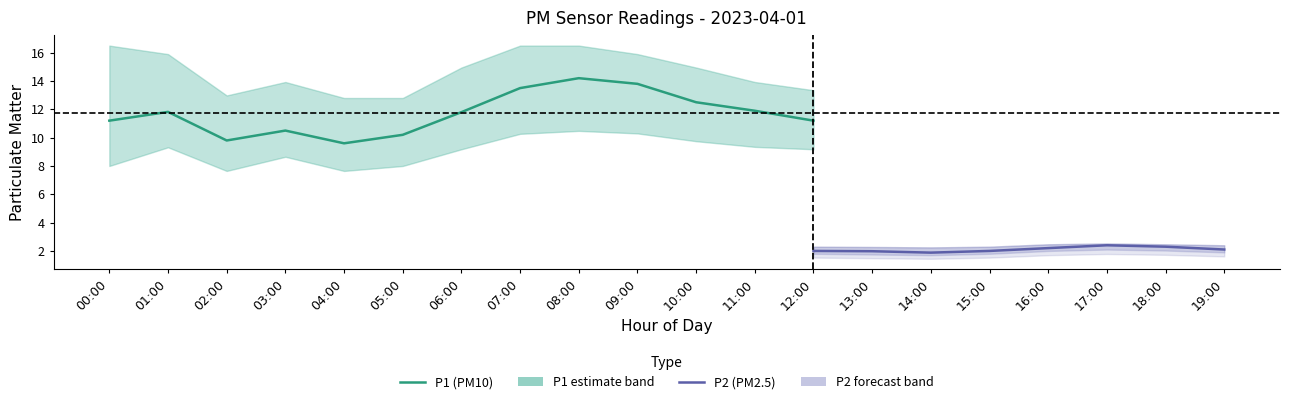

What is the smallest value displayed?

1.5